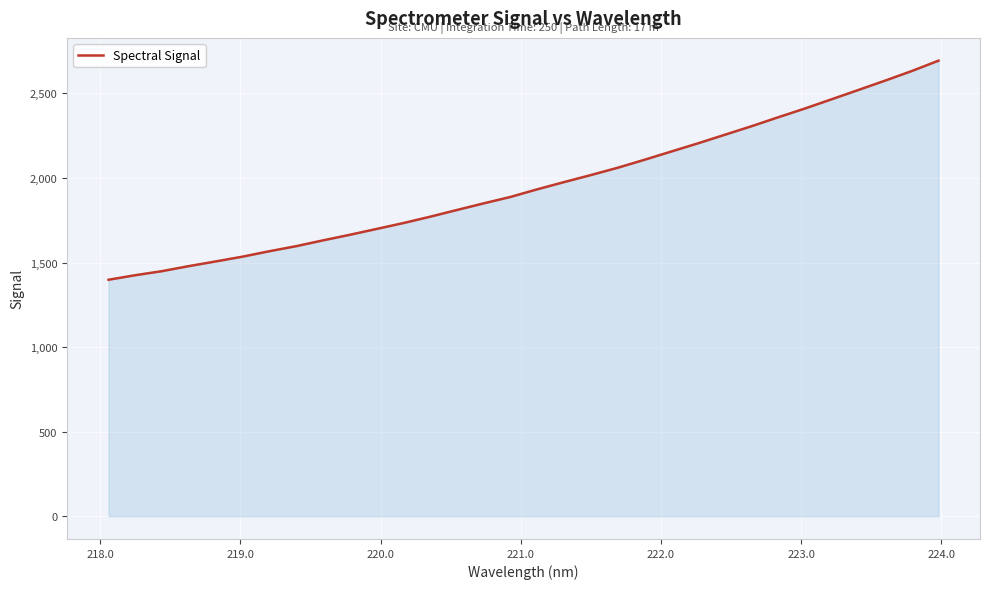

What is the maximum value shown in the chart?

2693.9